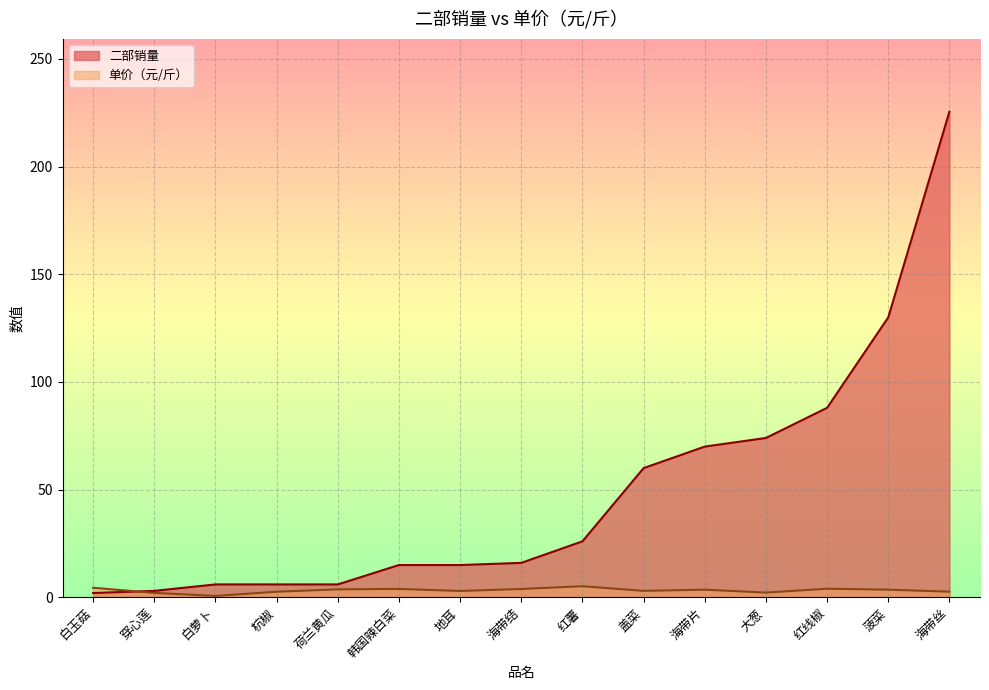

Is the value of 二部销量 at 杭椒 greater than the value of 单价（元/斤） at 穿心莲?

Yes